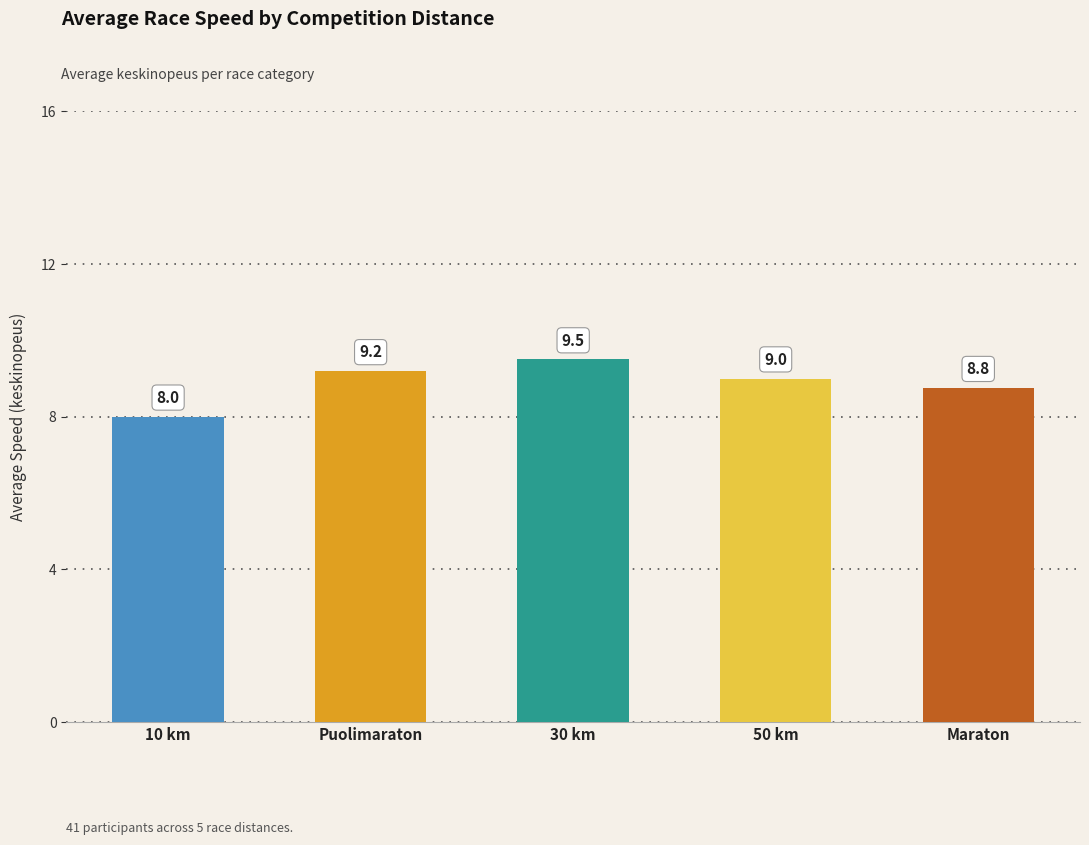

What is the sum of all values?

44.4